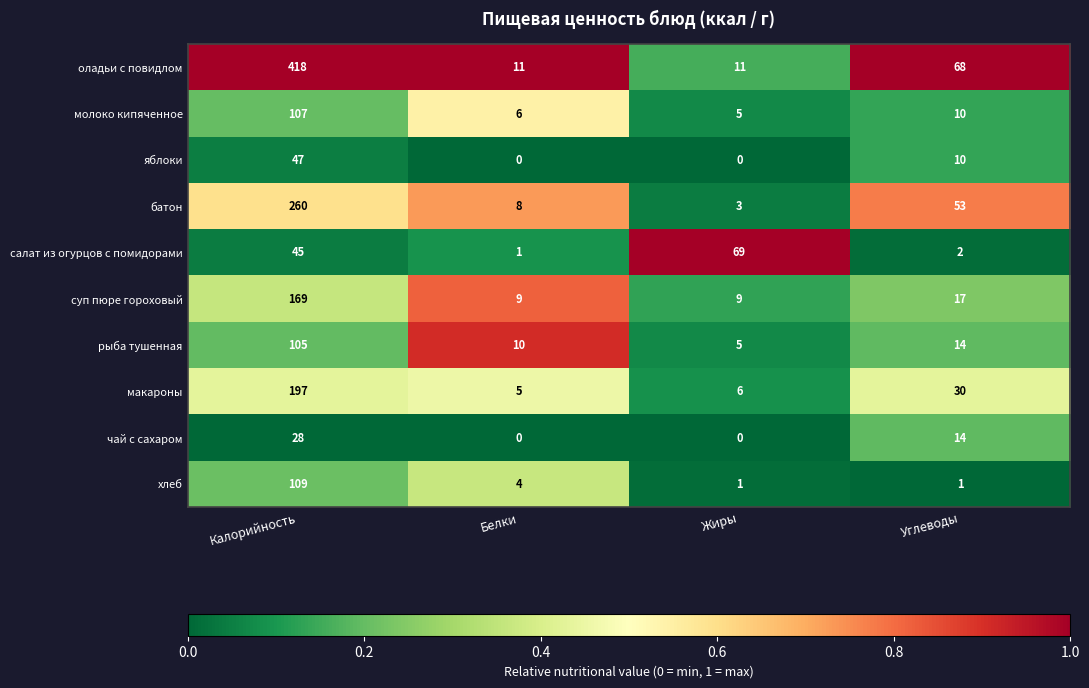

What is the lowest value of the молоко кипяченное series?

5